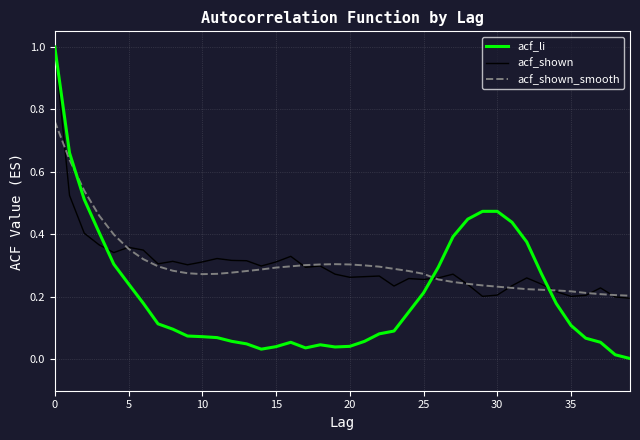

Which series has the largest range (max minus min)?

acf_li